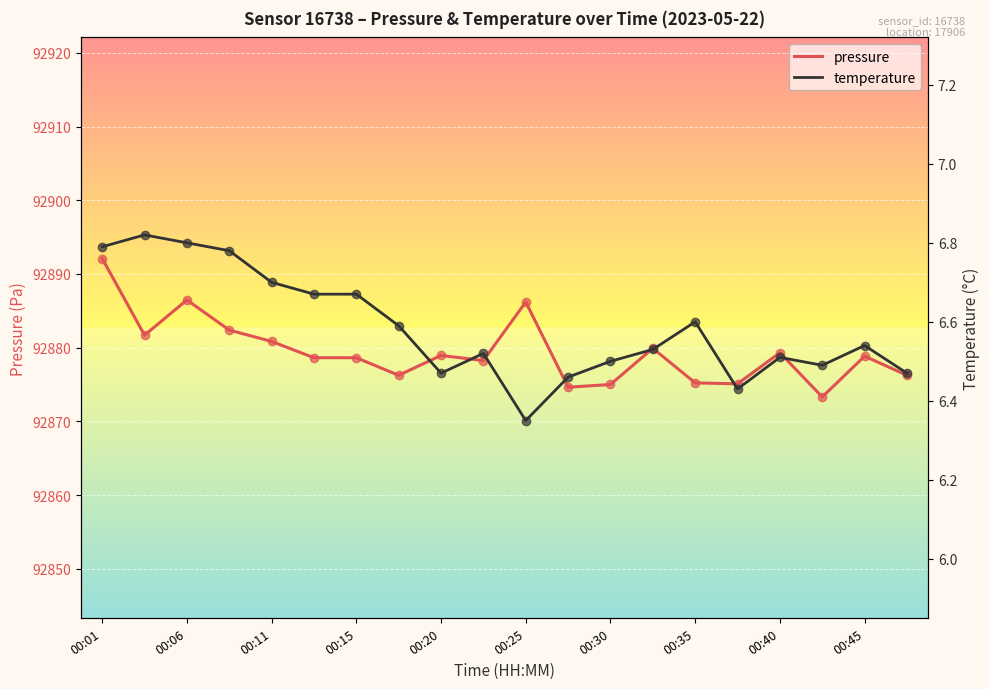

Which series has the largest total across all categories?

pressure